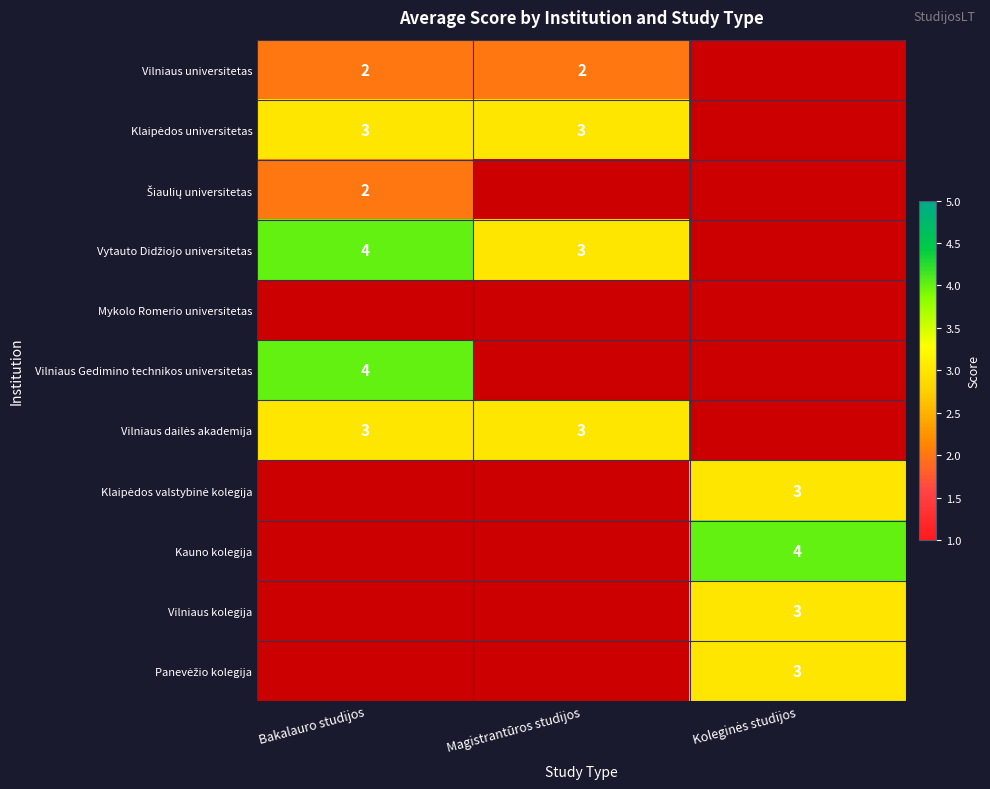

Rank the categories by Vilniaus universitetas value from highest to lowest.

Bakalauro studijos, Magistrantūros studijos, Koleginės studijos